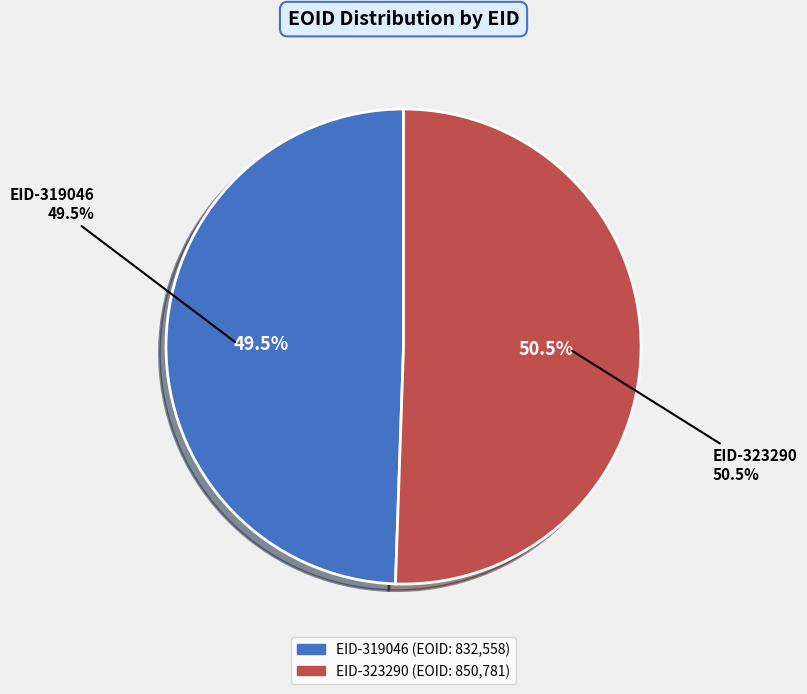

Approximately how many times larger is the value at EID-319046 compared to EID-323290?

1.0